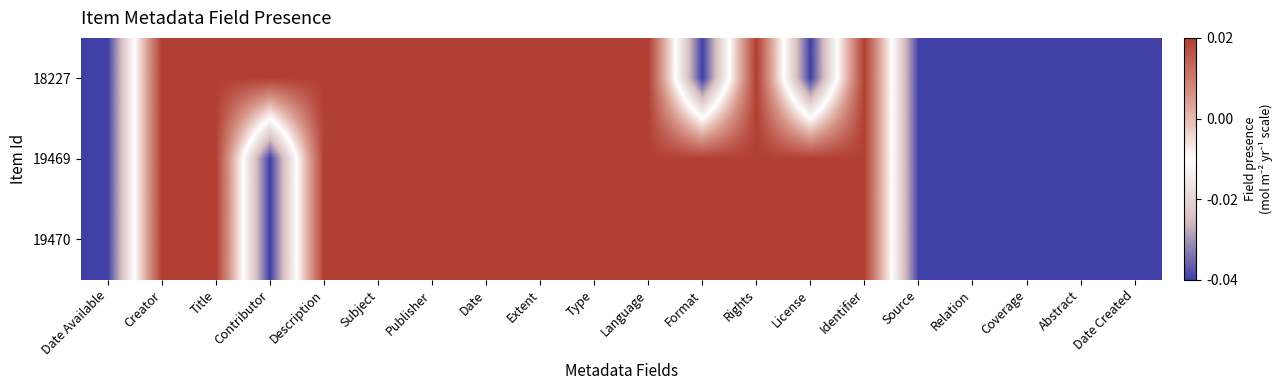

What is the total value across all series at Abstract?

-0.1